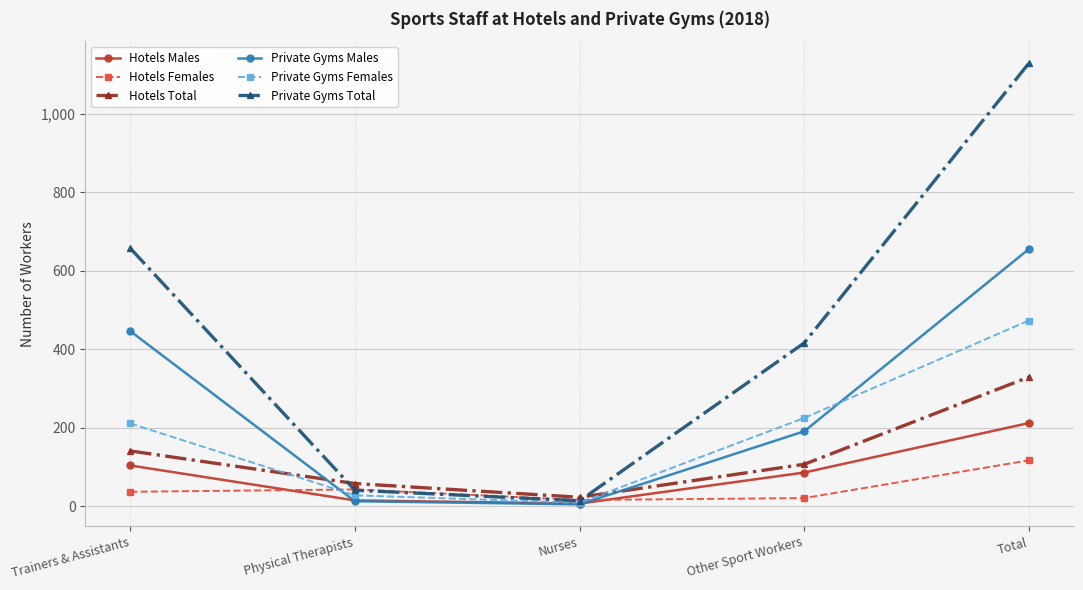

At which label does Private Gyms Males first exceed 191?

Trainers & Assistants